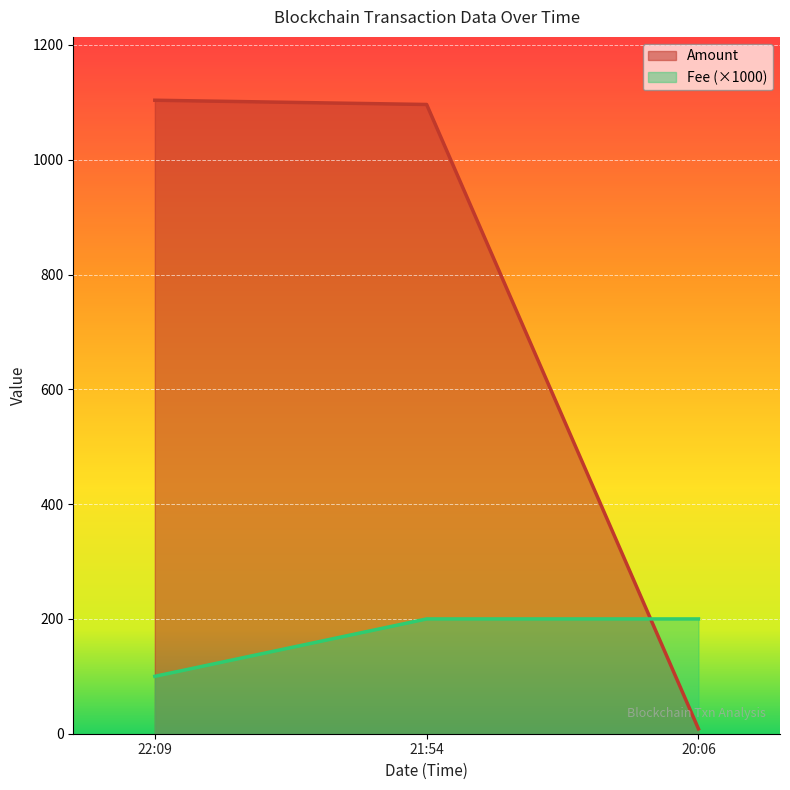

Is it true that Amount equals 418.5 at 21:54?

False